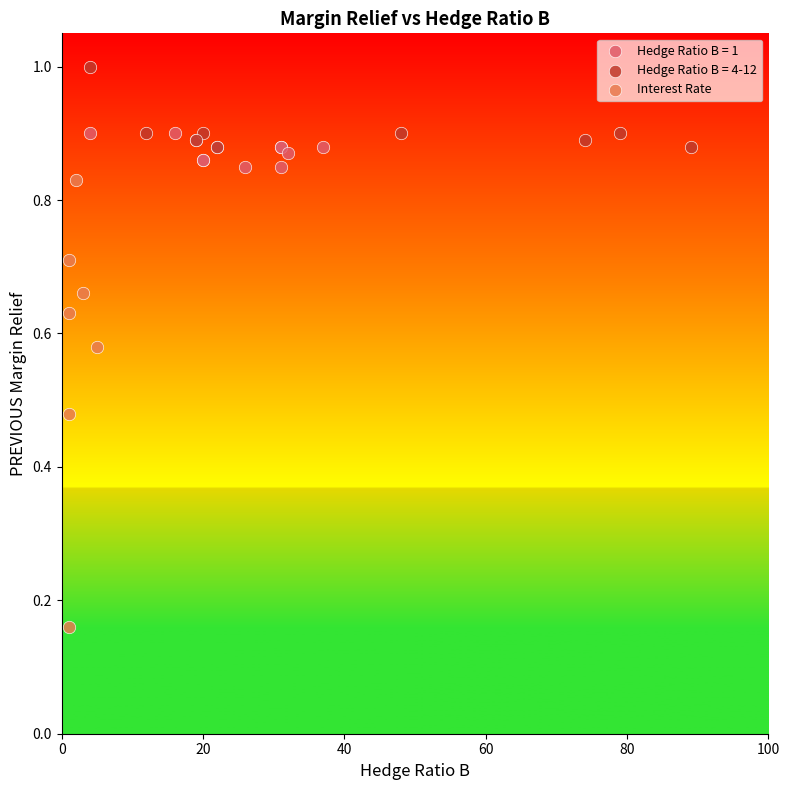

Which series contains the highest Y value?

Hedge Ratio B = 4-12